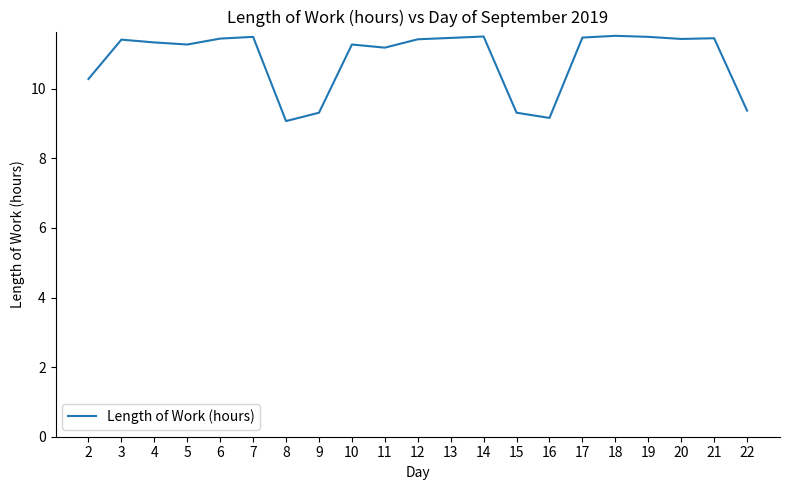

What is the minimum value shown in the chart?

9.1